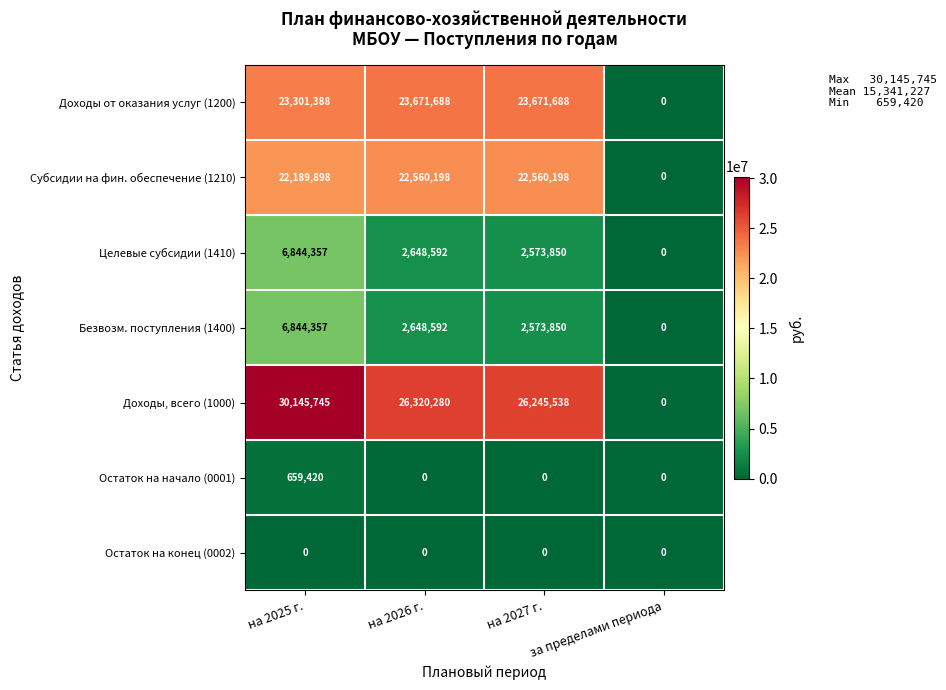

What is the sum of the Доходы, всего (1000) values at за пределами периода and на 2025 г.?

30145745